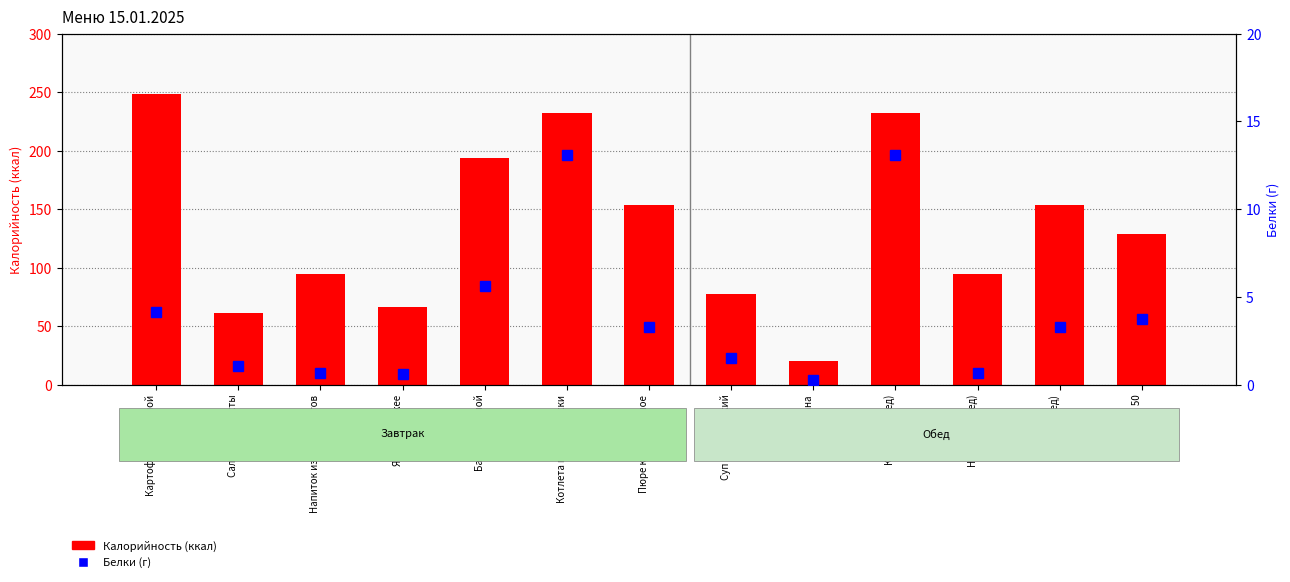

Reading right to left, what are all the values shown in this chart?

Калорийность: 129.1	153.8	94.2	232.3	20.4	77.5	153.8	232.3	193.6	66.6	94.2	61.3	248.1
Белки: 3.8	3.3	0.6	13.1	0.2	1.5	3.3	13.1	5.6	0.6	0.6	1.1	4.1